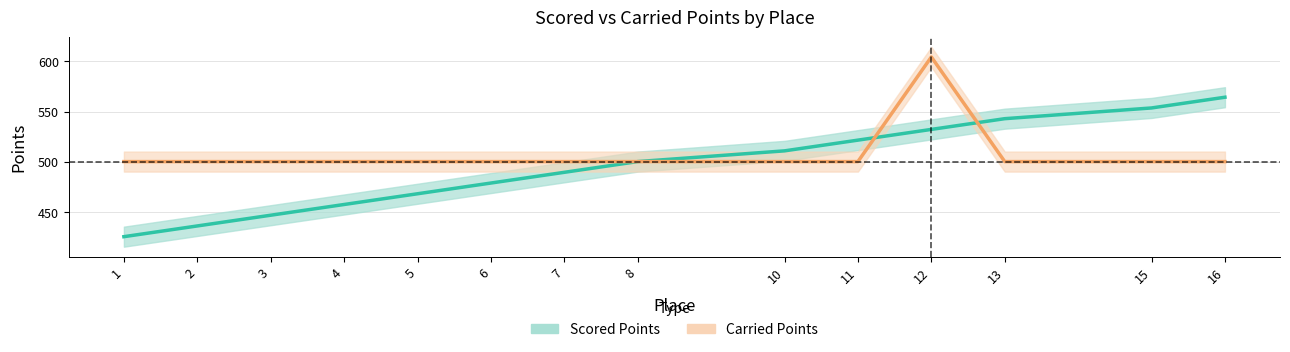

In Carried Points, how many points are higher than both neighbors (excluding endpoints)?

1